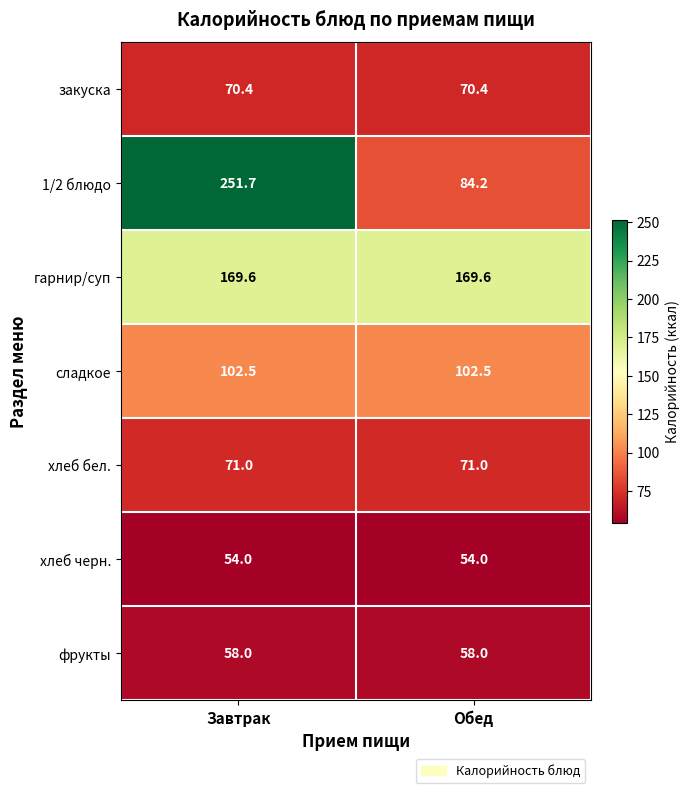

What is the maximum value shown in the chart?

251.7